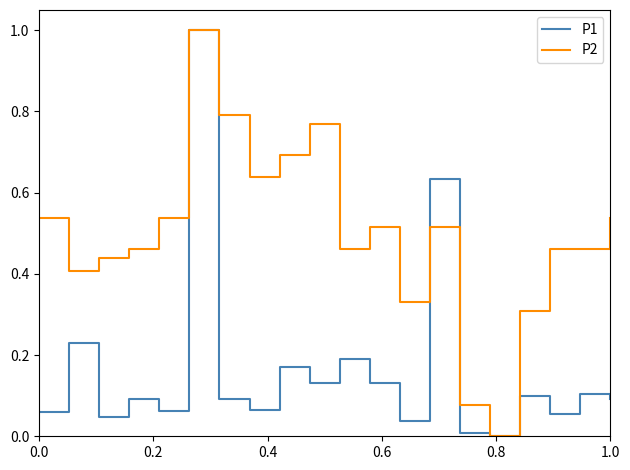

Which series has the largest total across all categories?

P2